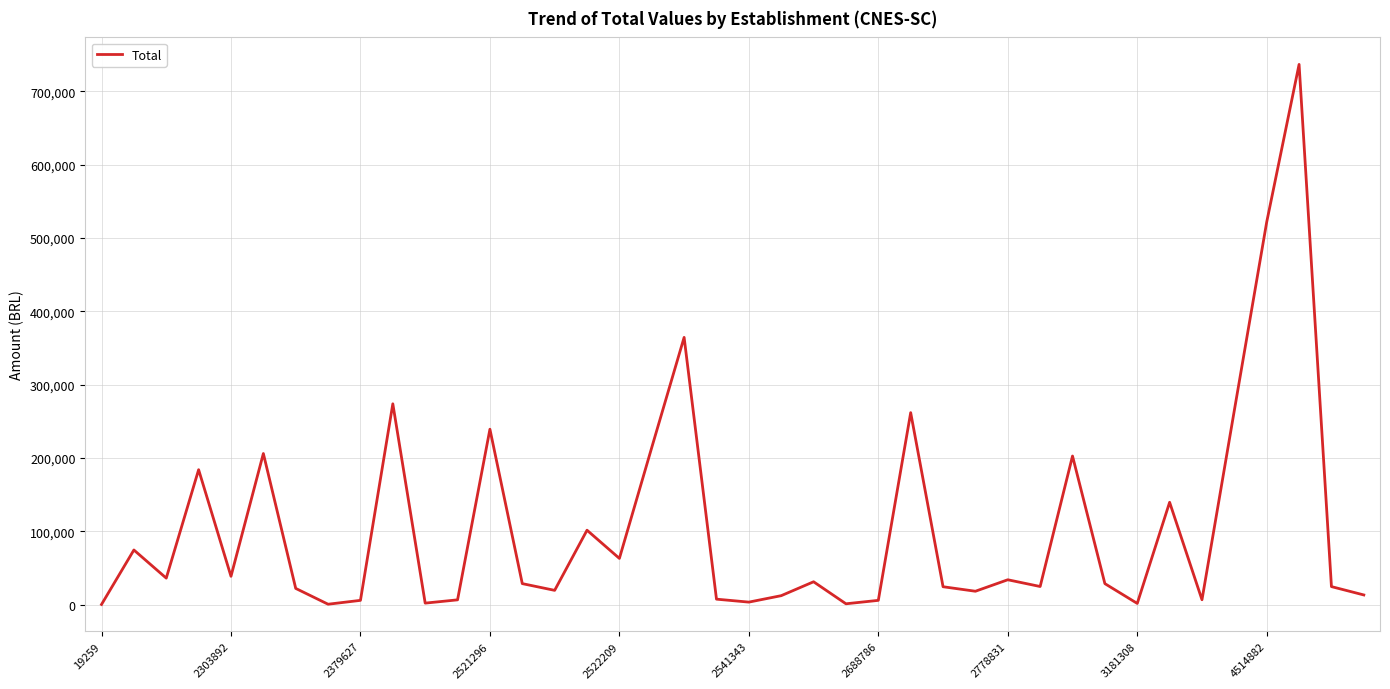

What is the maximum value shown in the chart?

736576.7